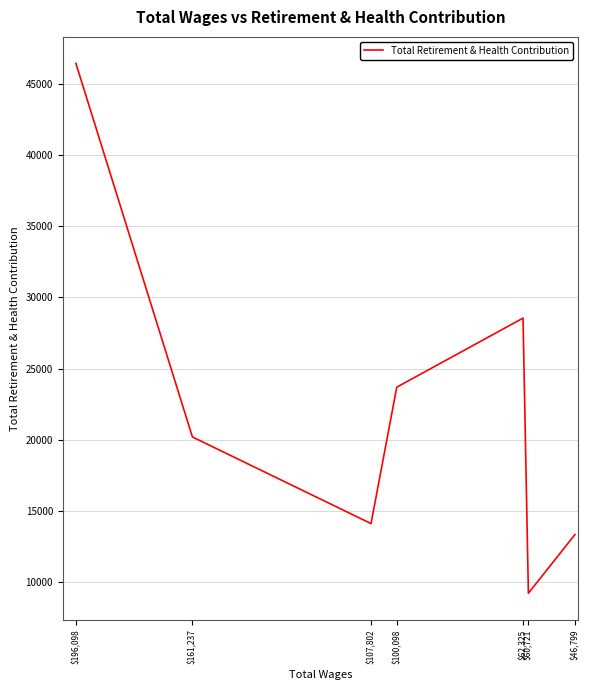

Rank the categories by value from lowest to highest.

$60,721, $46,799, $107,802, $161,237, $100,098, $62,325, $196,098